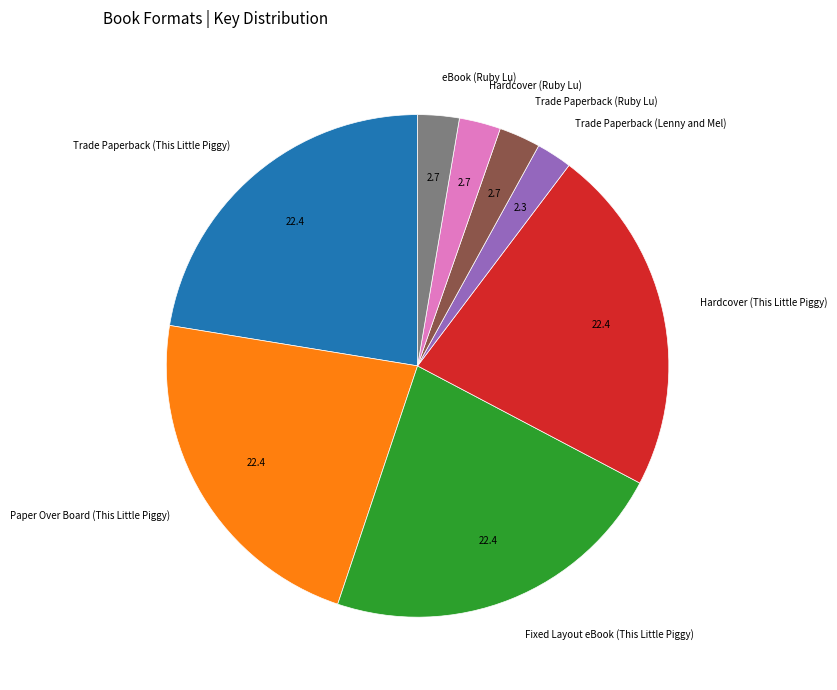

Do Trade Paperback (This Little Piggy) and Fixed Layout eBook (This Little Piggy) together represent more than half of the pie?

No